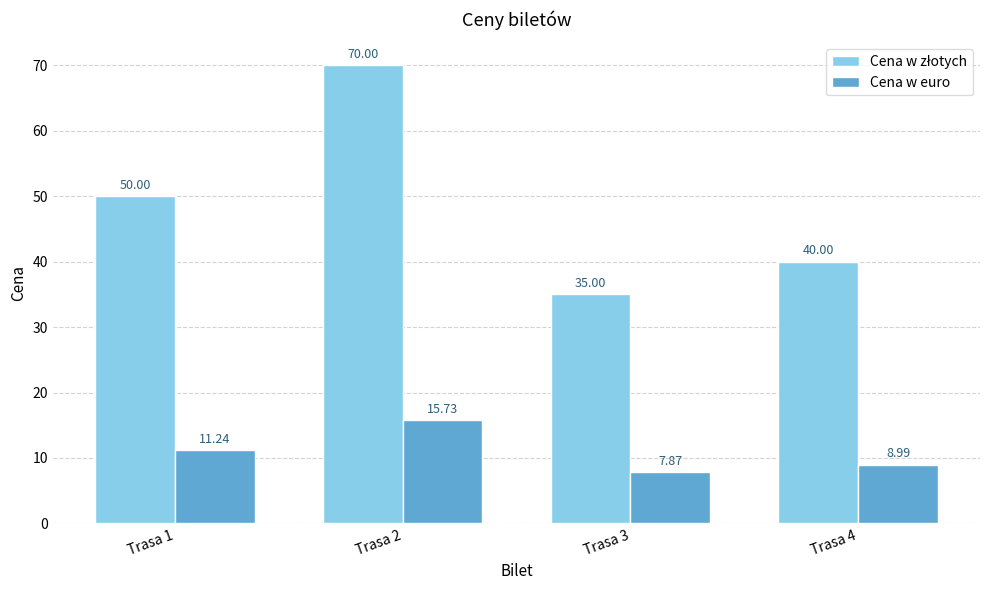

At which label does Cena w euro reach its minimum?

Trasa 3